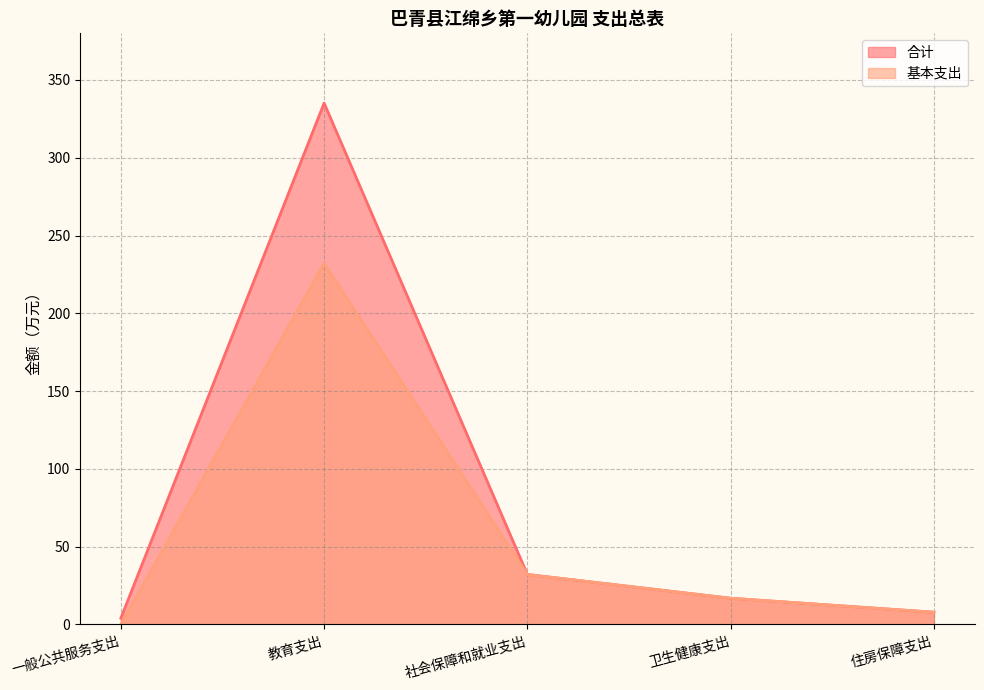

What is the greatest value displayed?

335.1